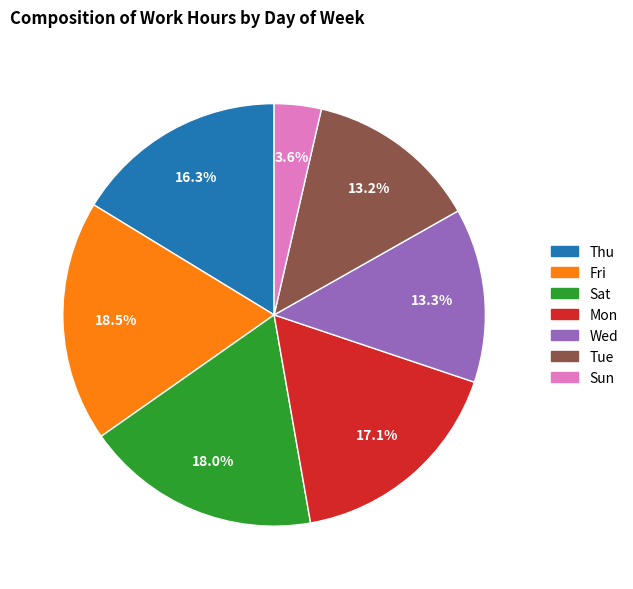

Is there any slice that represents more than half of the pie?

No